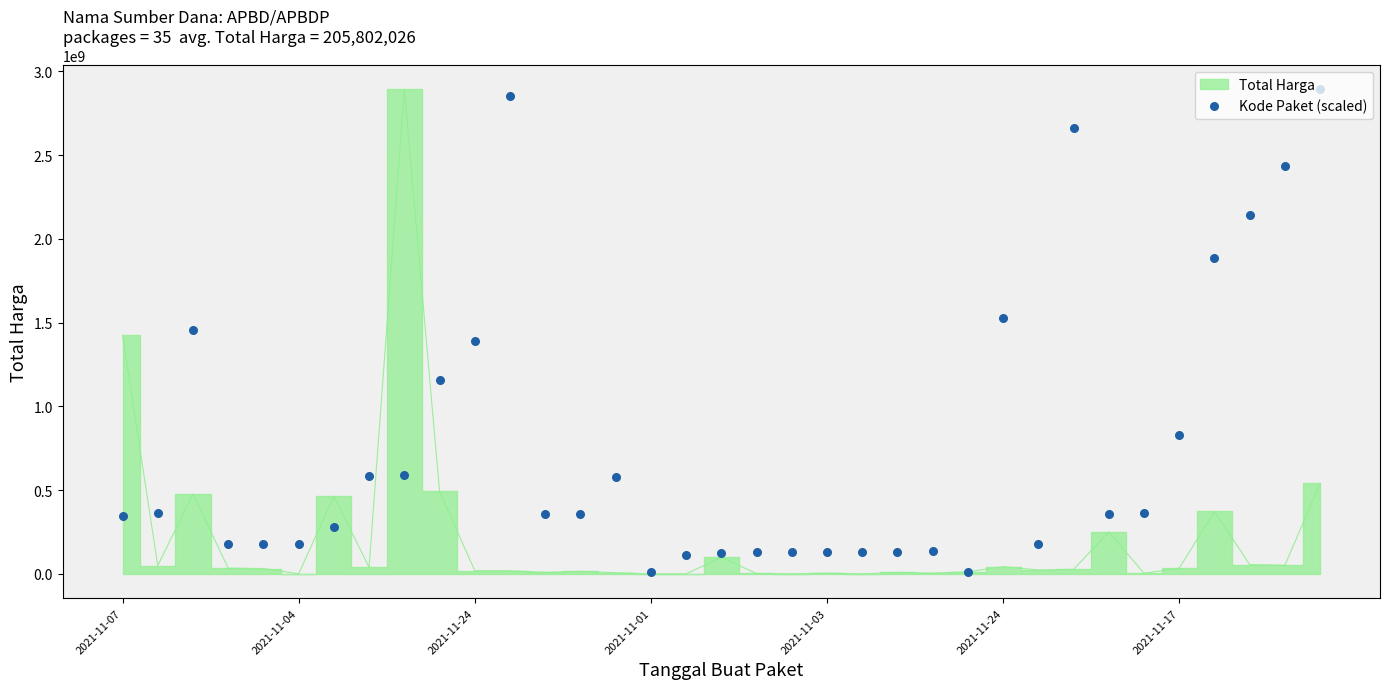

What is the change in value from 2021-11-07 to 16?

-235271788.3